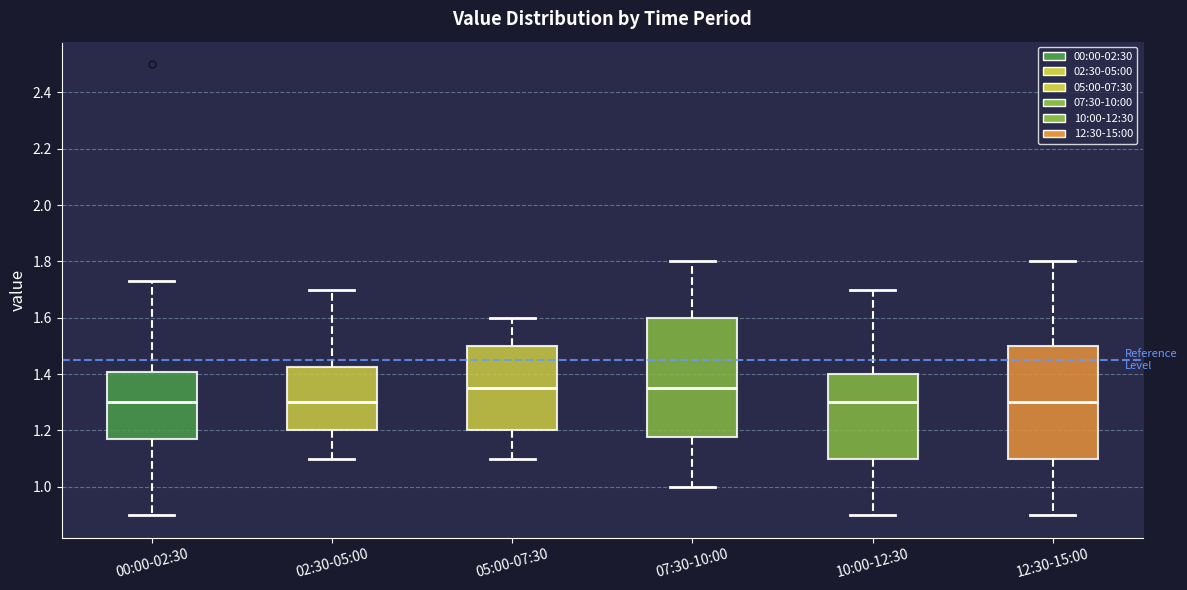

Reading left to right, transcribe this box plot: for each box, give where its median line is, the range the box spans, and where its two whiskers end, as read against the y-axis. The values are not printed on the chart, so give them approximately, as read against the axis.

00:00-02:30: median 1.30, box 1.18 to 1.40, whiskers 0.90 to 1.74
02:30-05:00: median 1.30, box 1.20 to 1.42, whiskers 1.10 to 1.70
05:00-07:30: median 1.36, box 1.20 to 1.50, whiskers 1.10 to 1.60
07:30-10:00: median 1.36, box 1.18 to 1.60, whiskers 1.00 to 1.80
10:00-12:30: median 1.30, box 1.10 to 1.40, whiskers 0.90 to 1.70
12:30-15:00: median 1.30, box 1.10 to 1.50, whiskers 0.90 to 1.80